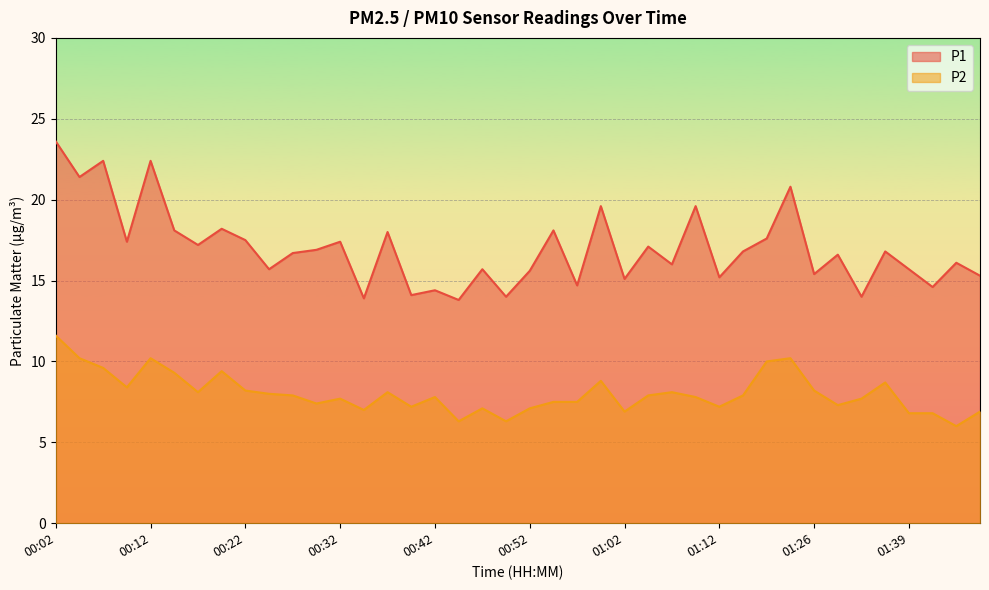

At which label does P2 reach its minimum?

01:44